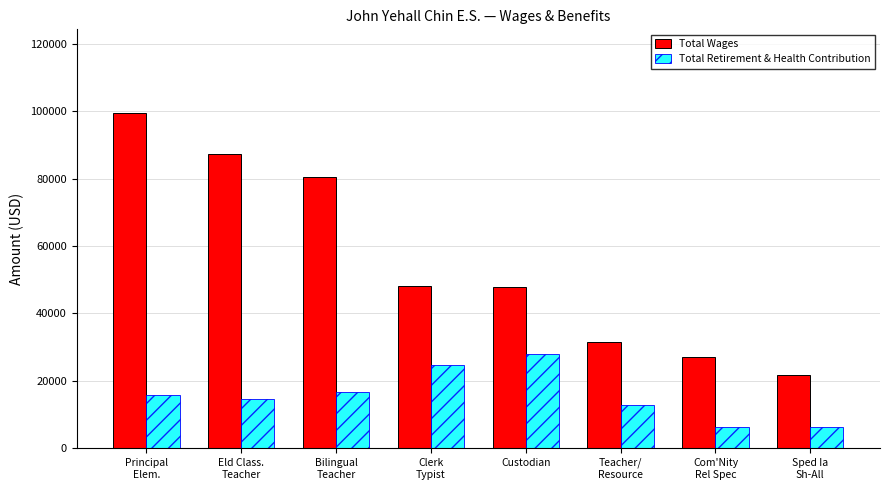

At which category is the sum across all series the highest?

Principal
Elem.